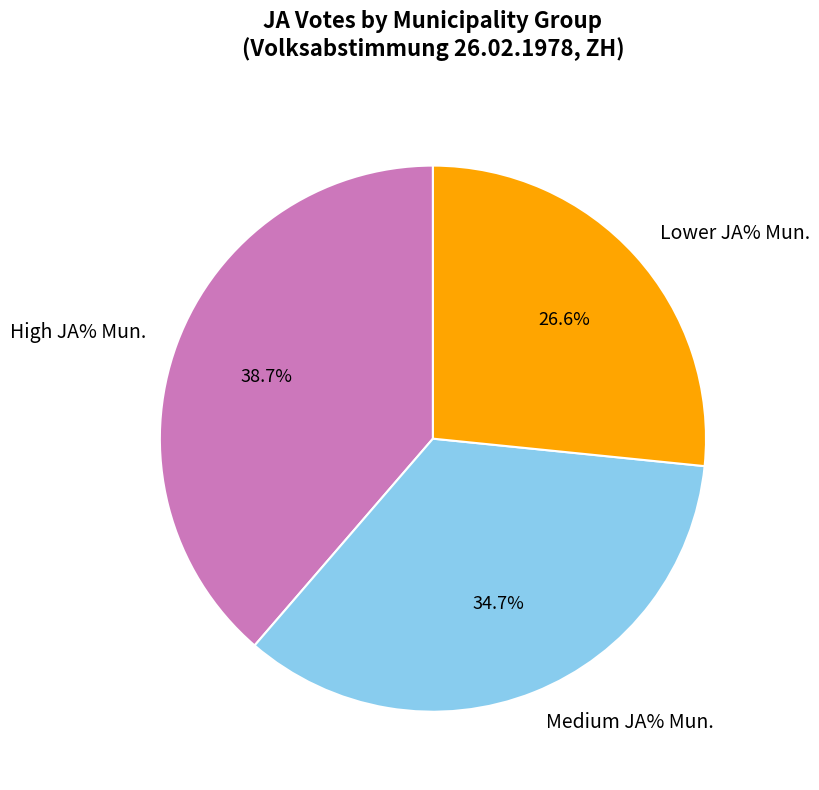

Rank the categories by value from highest to lowest.

High JA% Mun., Medium JA% Mun., Lower JA% Mun.